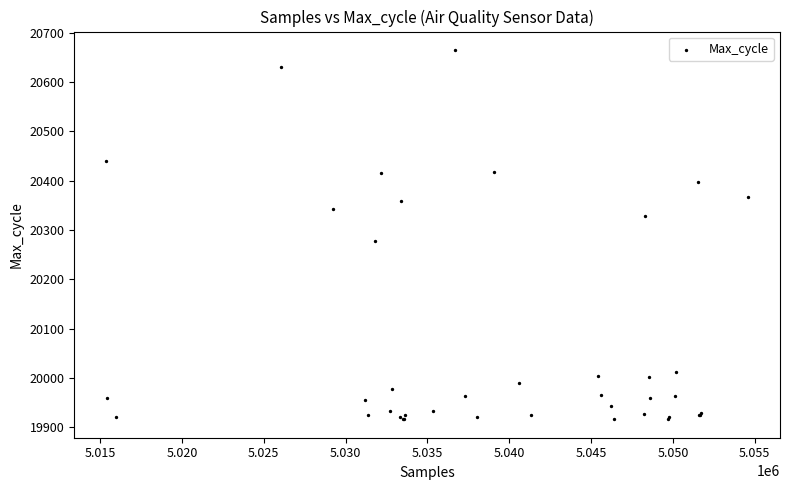

What Y value in the scatter plot is closest to 20290?

20278